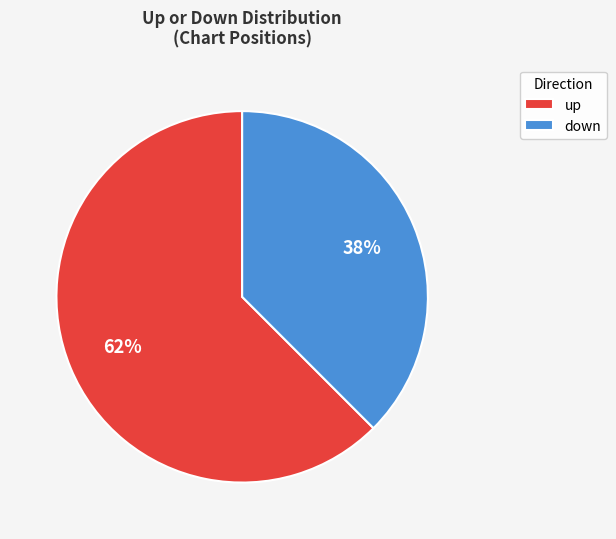

Which has a higher value, down or up?

up